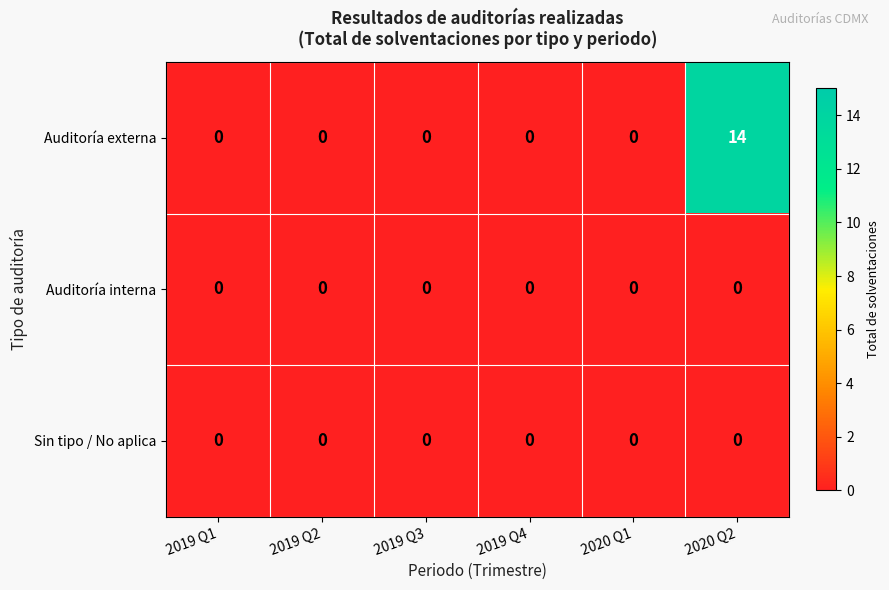

The value of Auditoría externa at 2019 Q3 is 0. True or false?

True